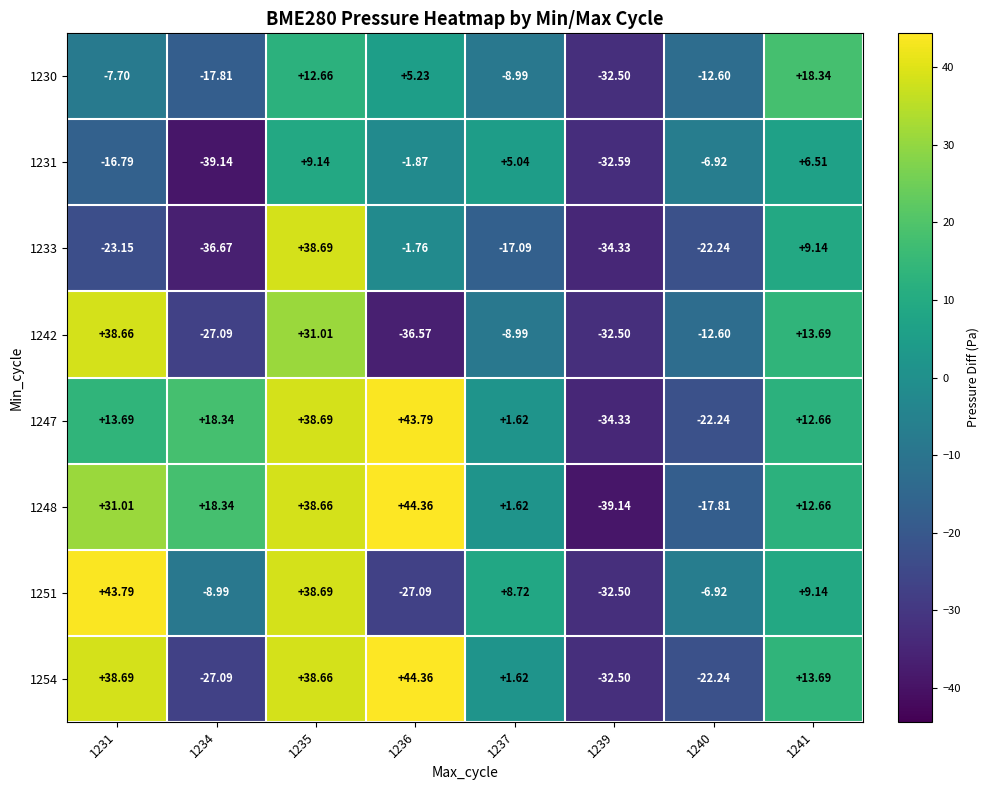

Is the value of 1248 at 1239 greater than the value of 1251 at 1240?

No